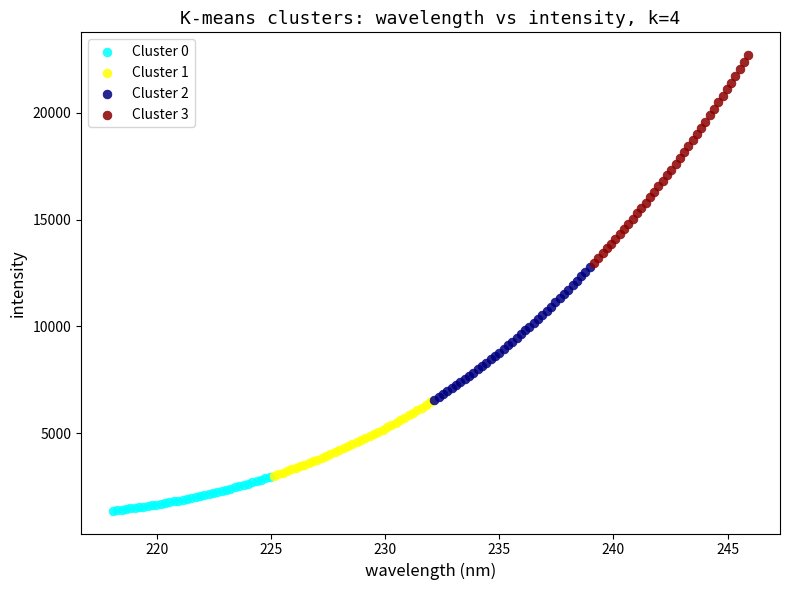

Which series has the widest spread of Y values?

Cluster 3